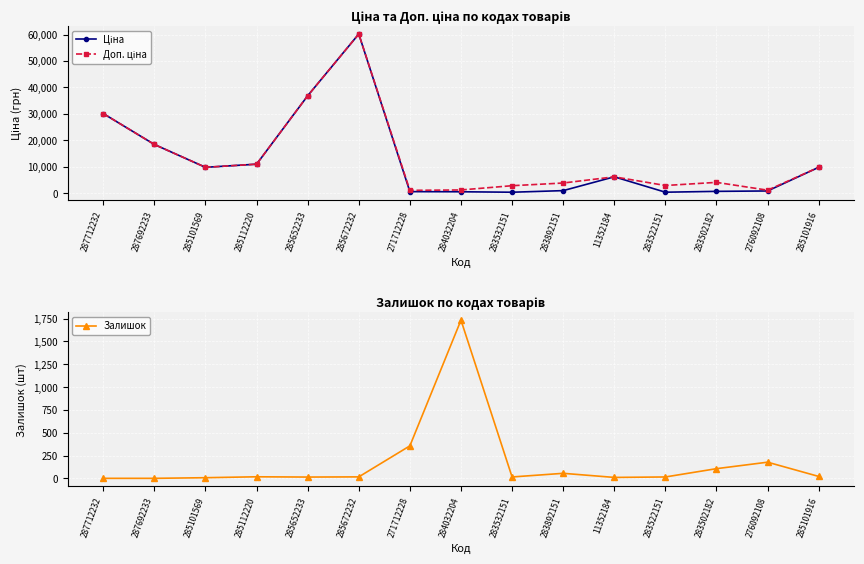

At how many categories does at least one series exceed 46891?

1